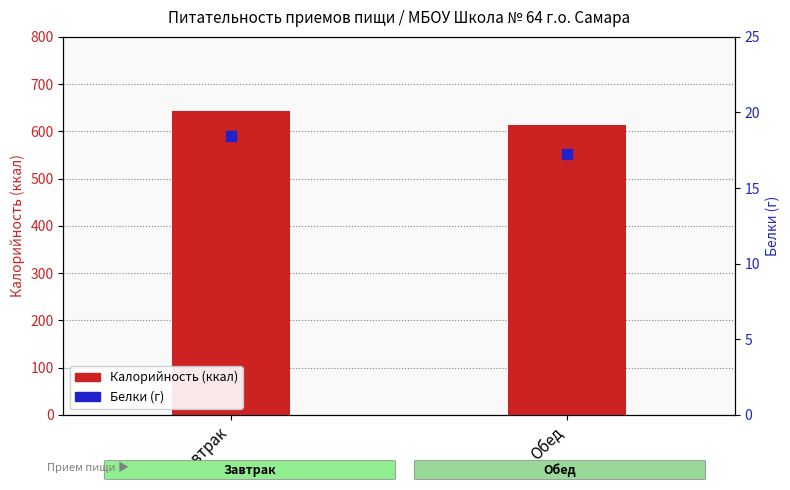

What is the total value across all series at Завтрак?

662.4